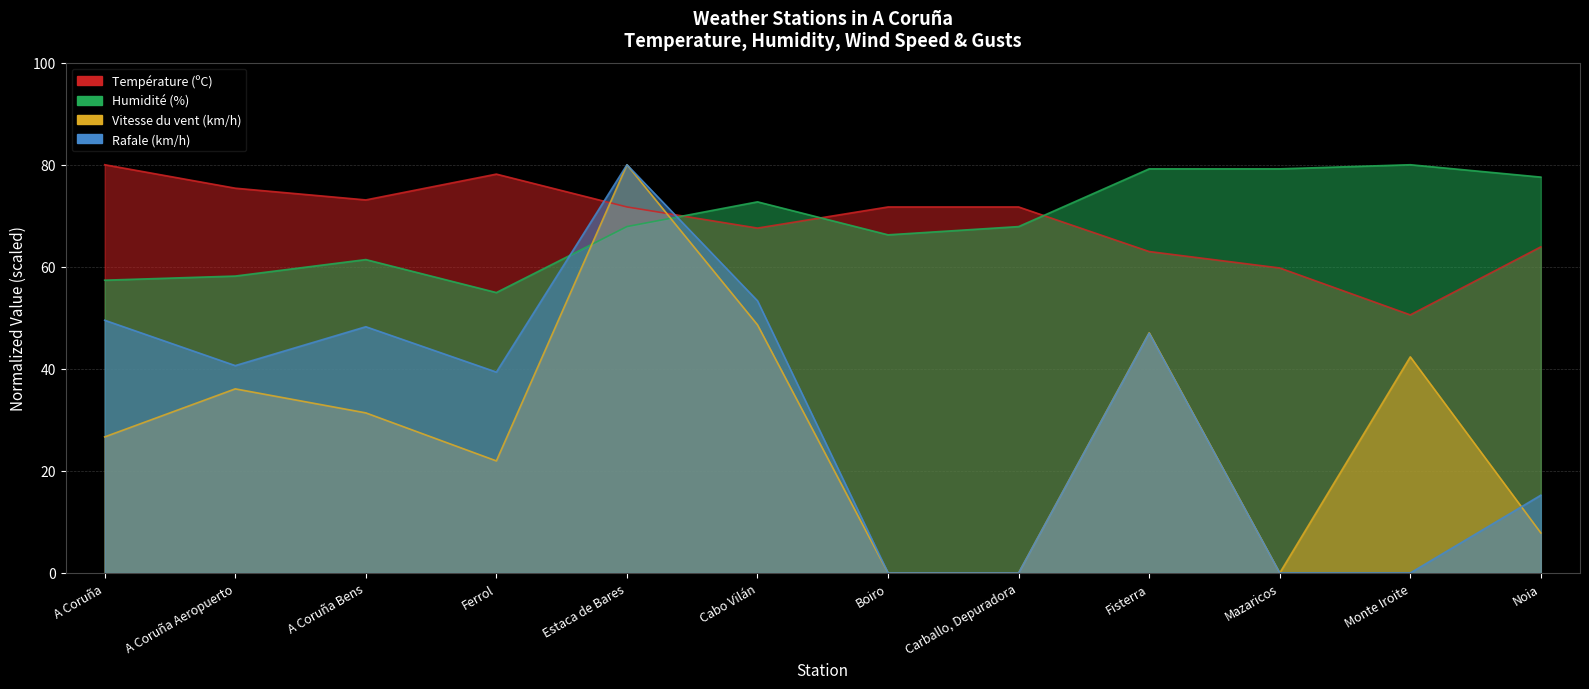

What is the sum of all Rafale (km/h) values?

373.3